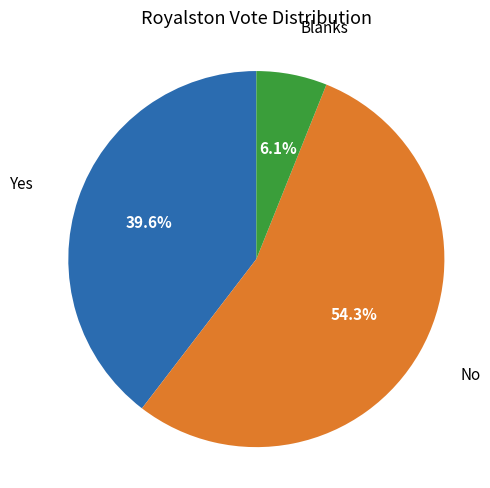

Is there any slice that represents more than half of the pie?

Yes